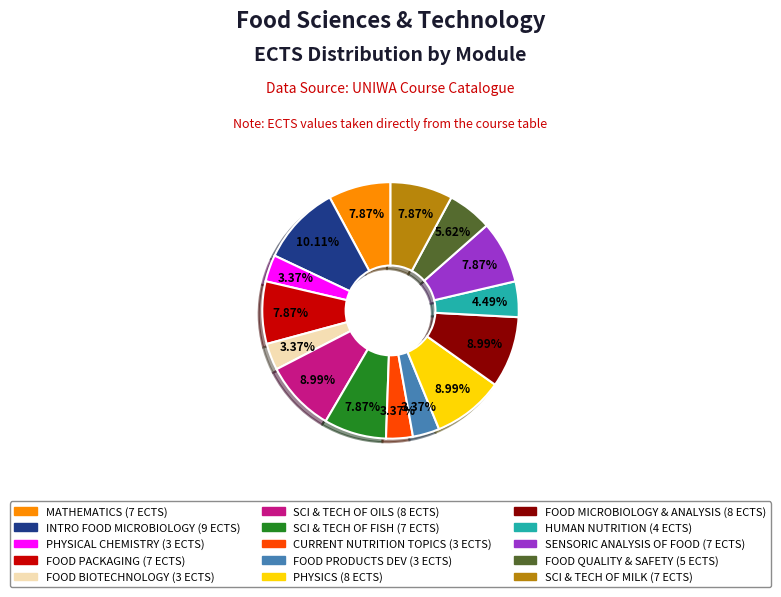

Is there a majority slice in this chart?

No